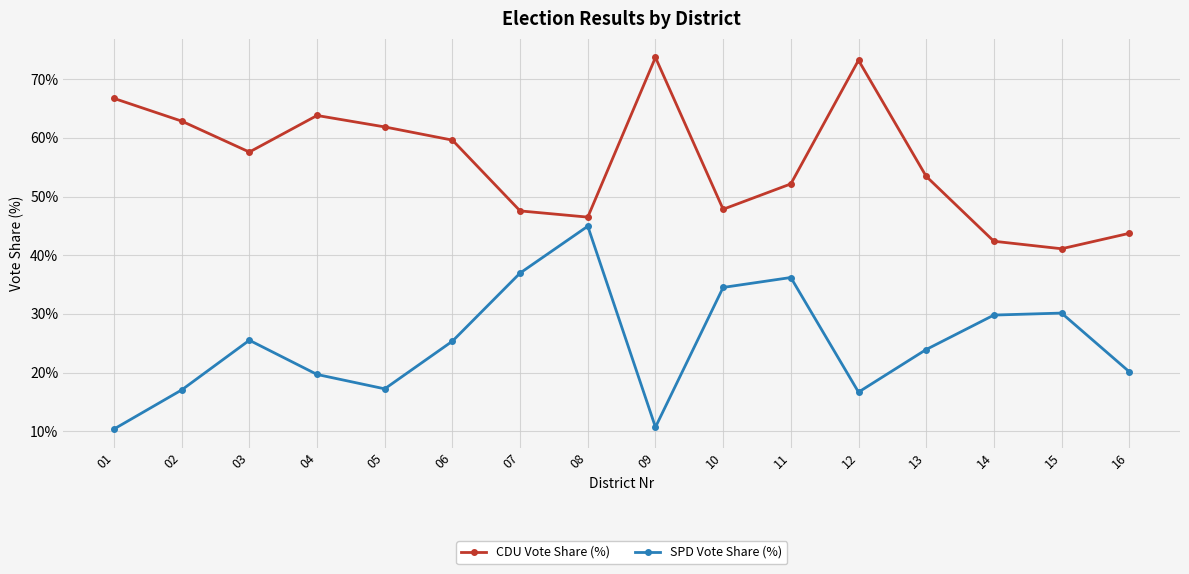

What are all the series names shown in the legend?

CDU Vote Share (%), SPD Vote Share (%)